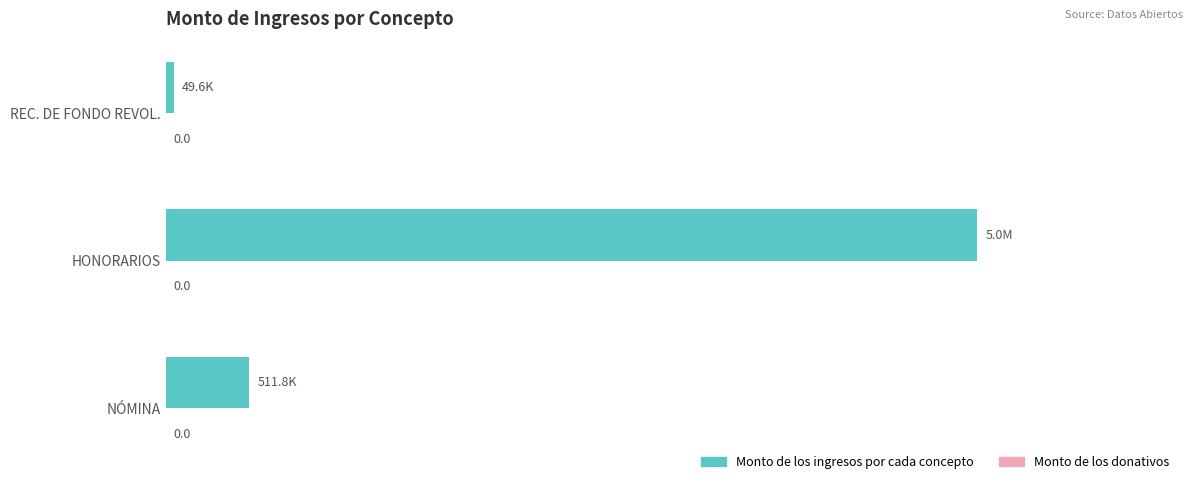

Are the bars horizontal?

Yes